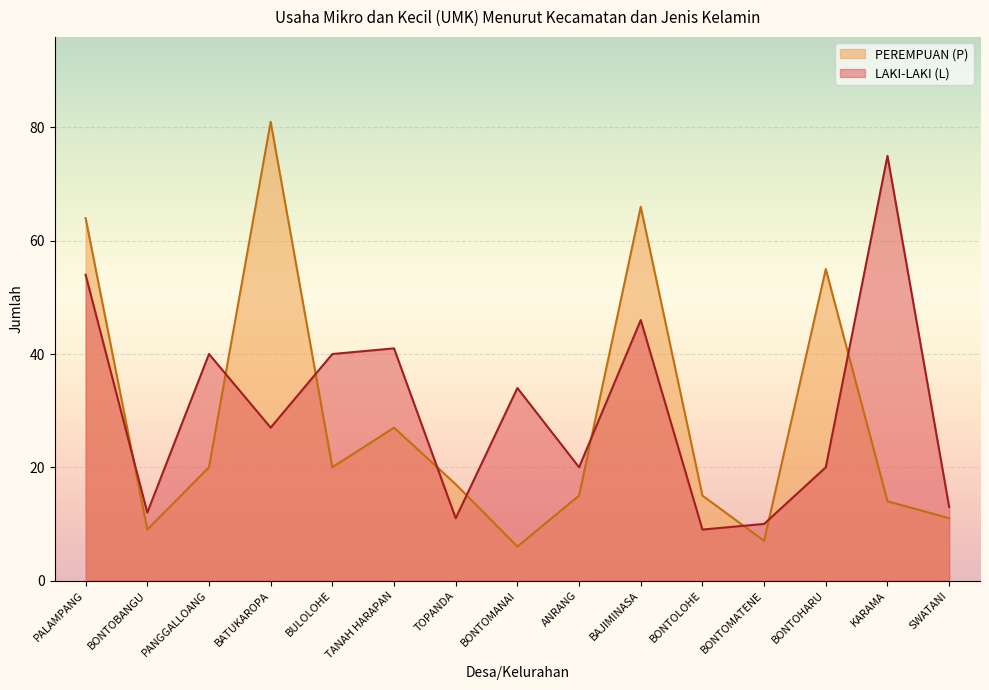

Reading right to left, list all the values displayed in this chart.

LAKI-LAKI (L): SWATANI=13	KARAMA=75	BONTOHARU=20	BONTOMATENE=10	BONTOLOHE=9	BAJIMINASA=46	ANRANG=20	BONTOMANAI=34	TOPANDA=11	TANAH HARAPAN=41	BULOLOHE=40	BATUKAROPA=27	PANGGALLOANG=40	BONTOBANGU=12	PALAMPANG=54
PEREMPUAN (P): SWATANI=11	KARAMA=14	BONTOHARU=55	BONTOMATENE=7	BONTOLOHE=15	BAJIMINASA=66	ANRANG=15	BONTOMANAI=6	TOPANDA=17	TANAH HARAPAN=27	BULOLOHE=20	BATUKAROPA=81	PANGGALLOANG=20	BONTOBANGU=9	PALAMPANG=64